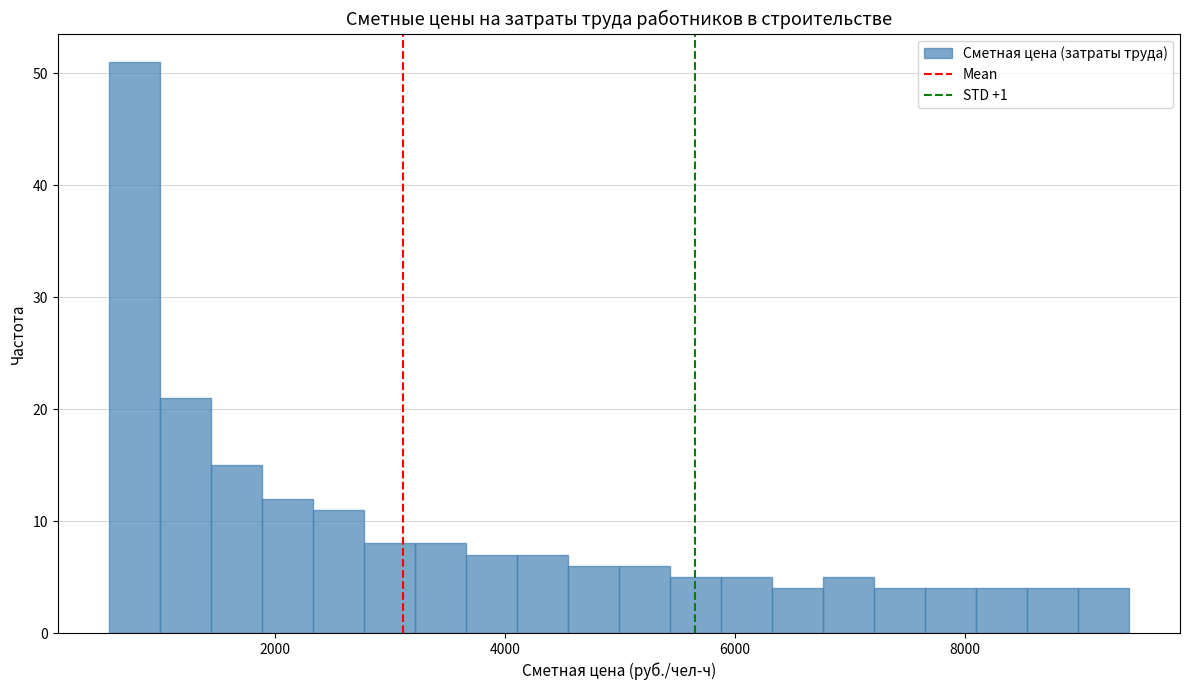

Read against the x-axis, roughly where is the centre of the tallest bar?

800